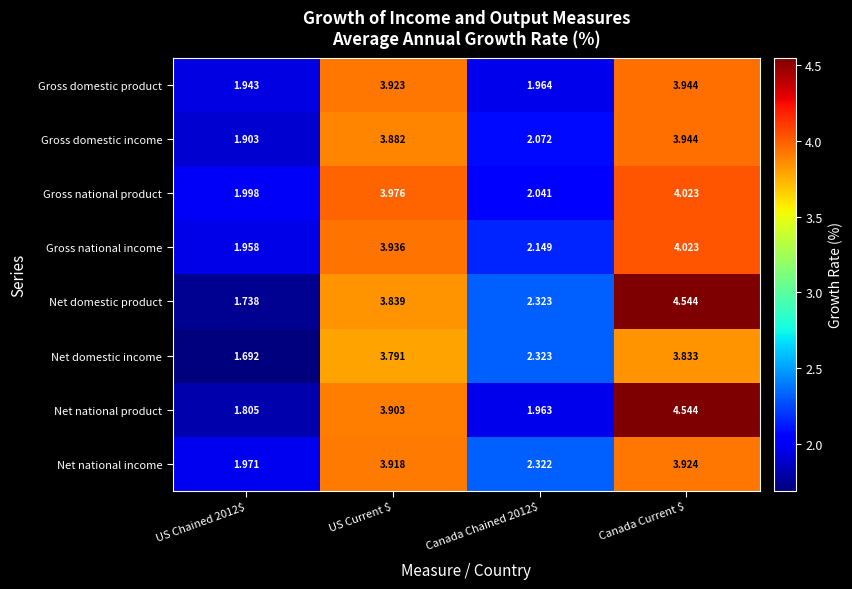

Where does the Gross domestic income series first go above 3?

US Current $